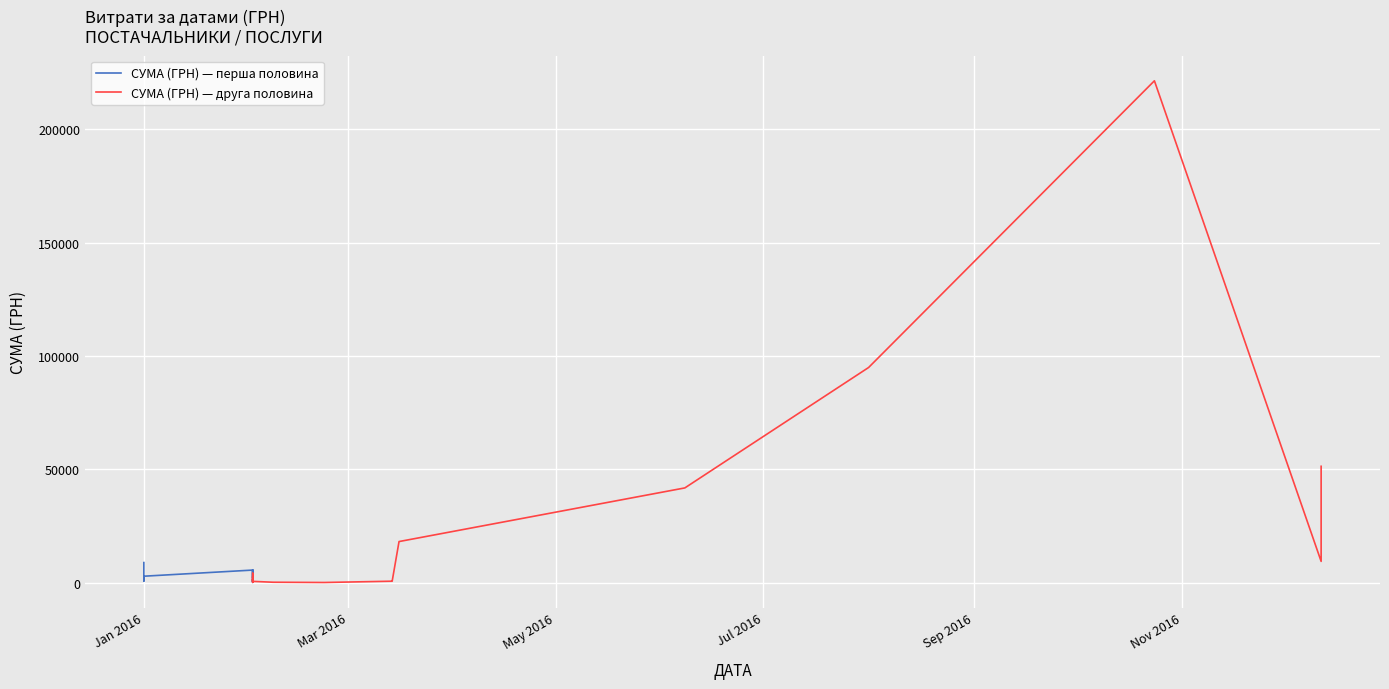

The СУМА (ГРН) — друга половина series shows 17484.9 at 19. True or false?

False